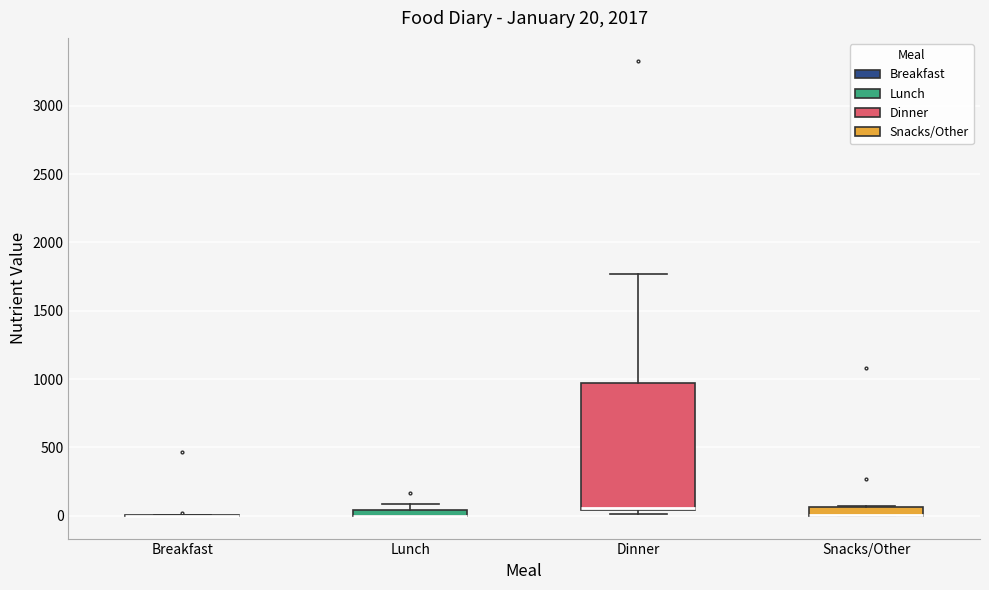

Which box is the tallest, from its lower edge to its upper edge?

Dinner